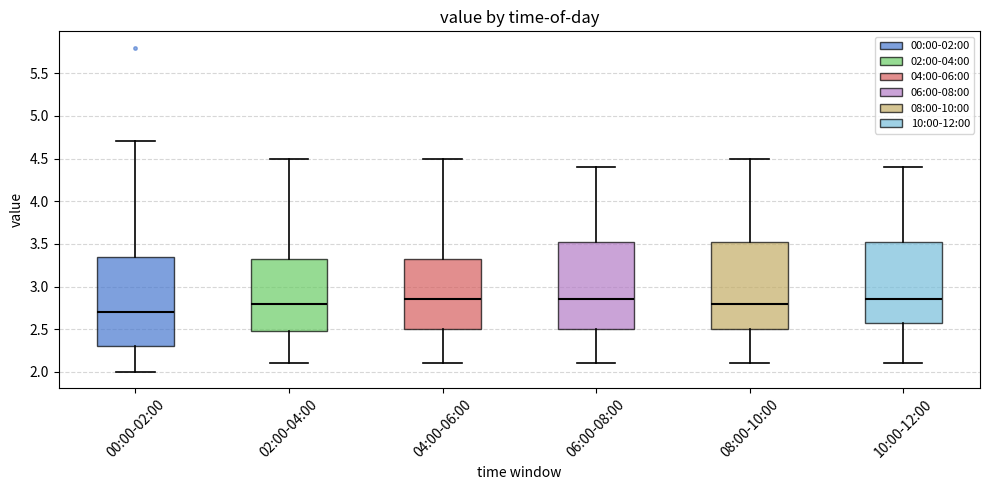

Which box's median line is the lowest?

00:00-02:00